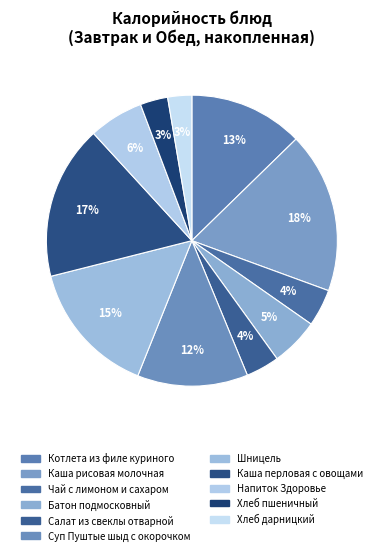

How many segments does this pie chart have?

11